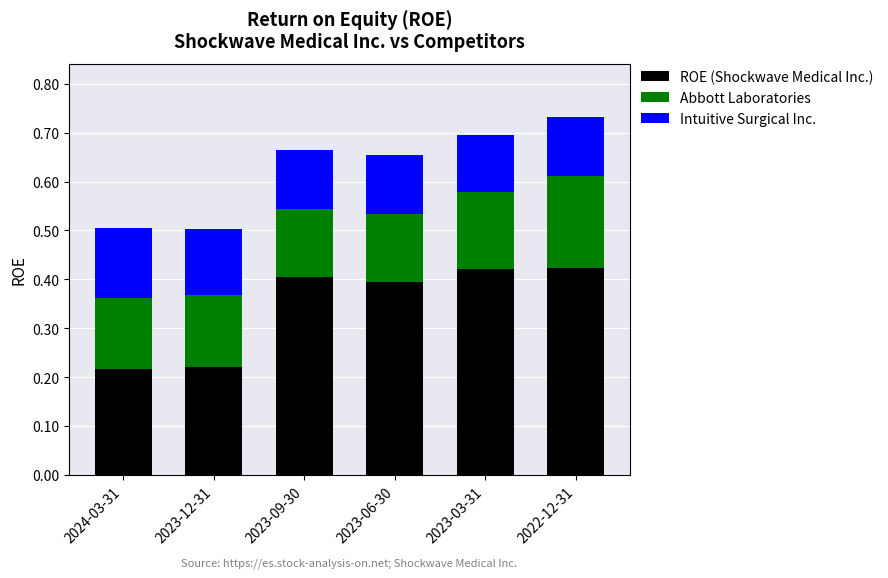

What is the average value of the ROE (Shockwave Medical Inc.) series?

0.3